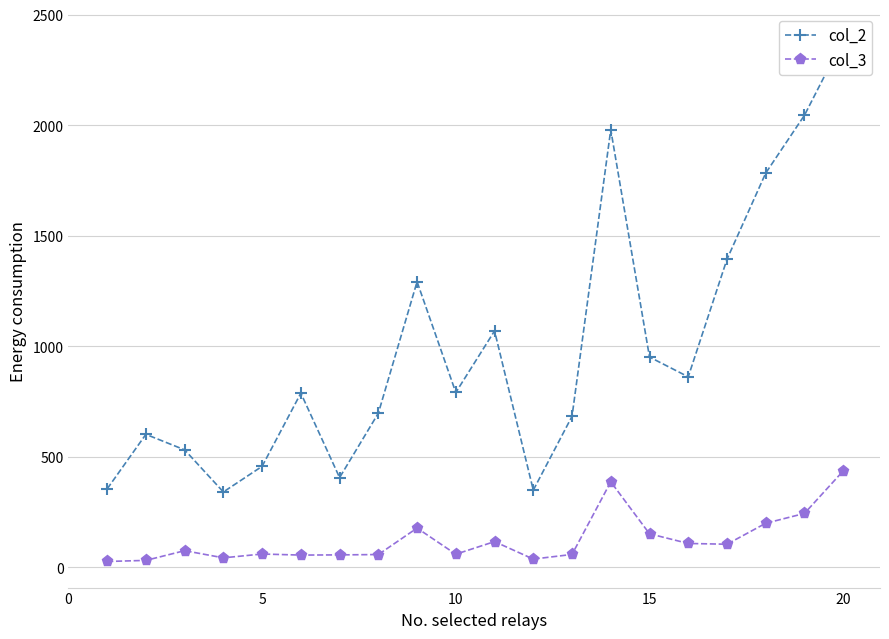

Which series has the widest spread of values?

col_2